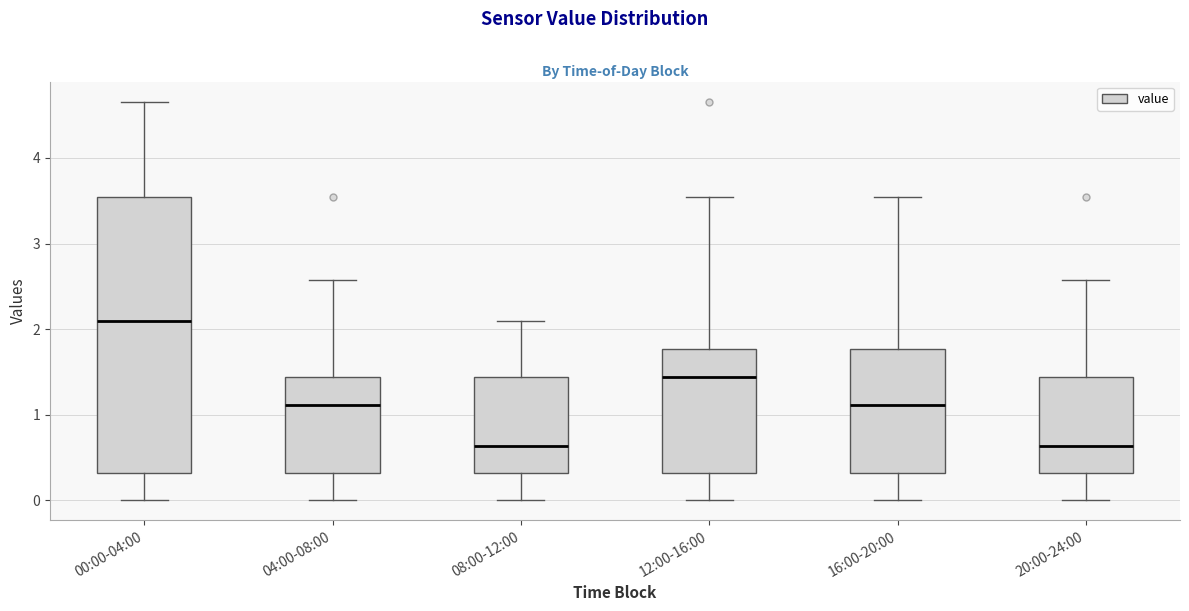

Where does the lower whisker of the box for 20:00-24:00 end on the y-axis? The values are not printed on the chart, so give them approximately, as read against the axis.

0.0